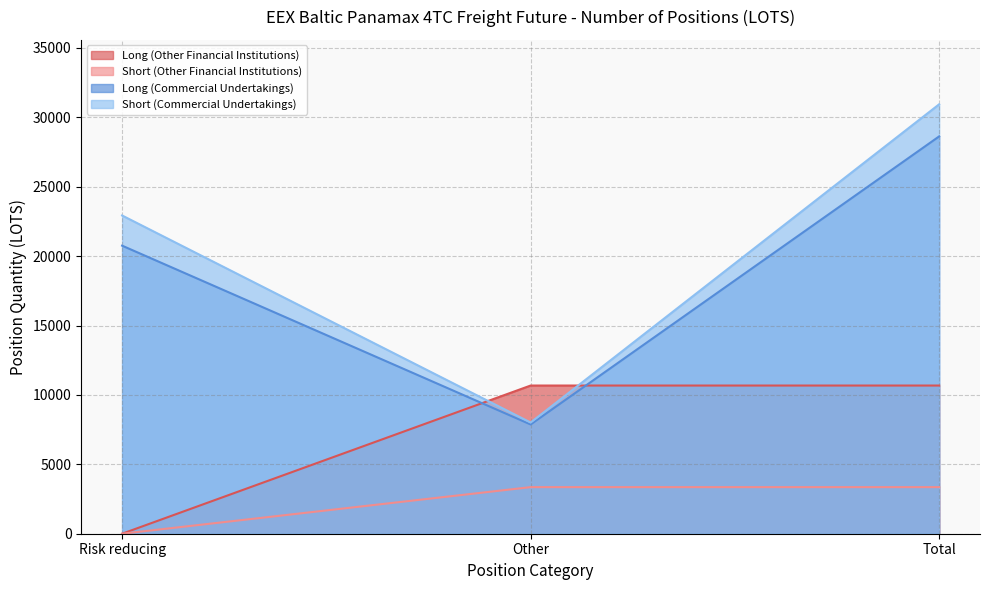

True or false: Short (Other Financial Institutions) has a value of 0.0 at Risk reducing.

True